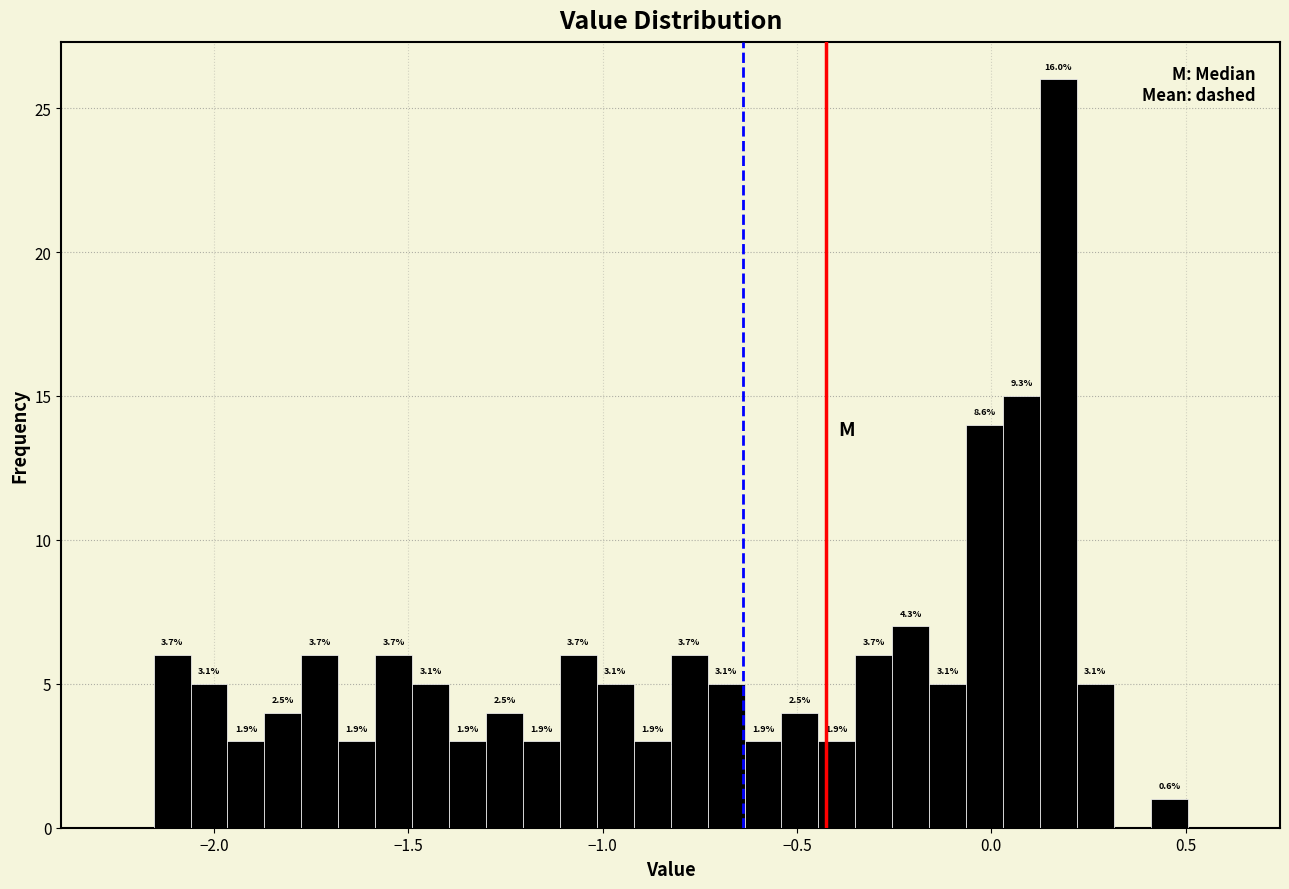

Read against the x-axis, roughly where is the centre of the tallest bar?

0.15